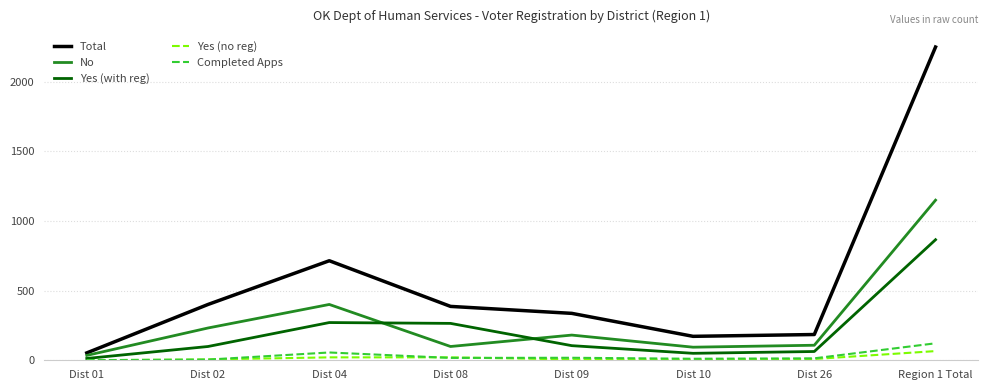

Which series has the largest range (max minus min)?

Total